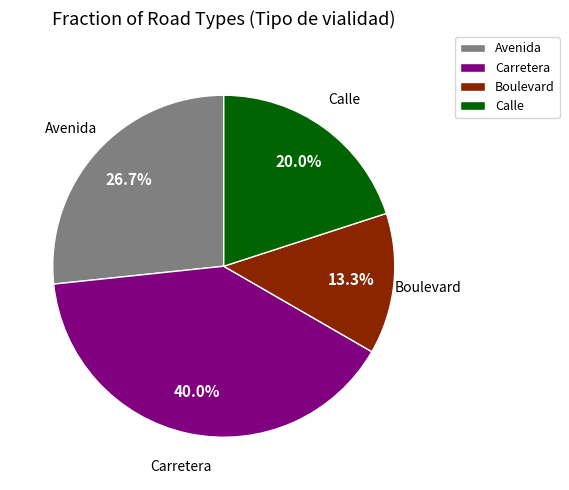

True or false: Carretera accounts for 40% of the total.

True